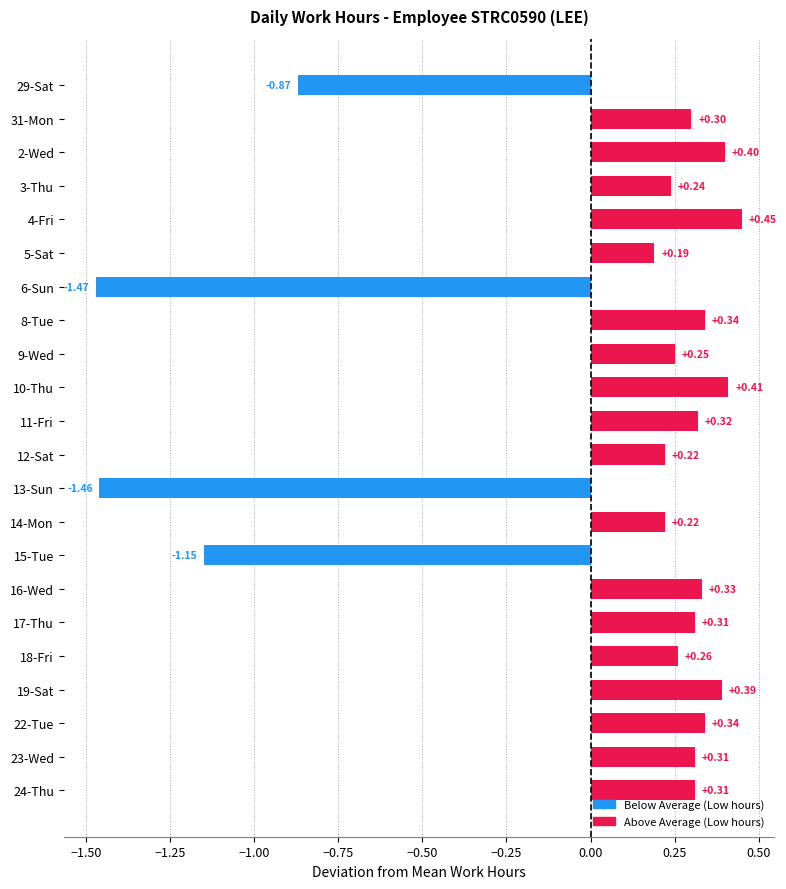

What is the difference between the maximum and minimum values?

1.9